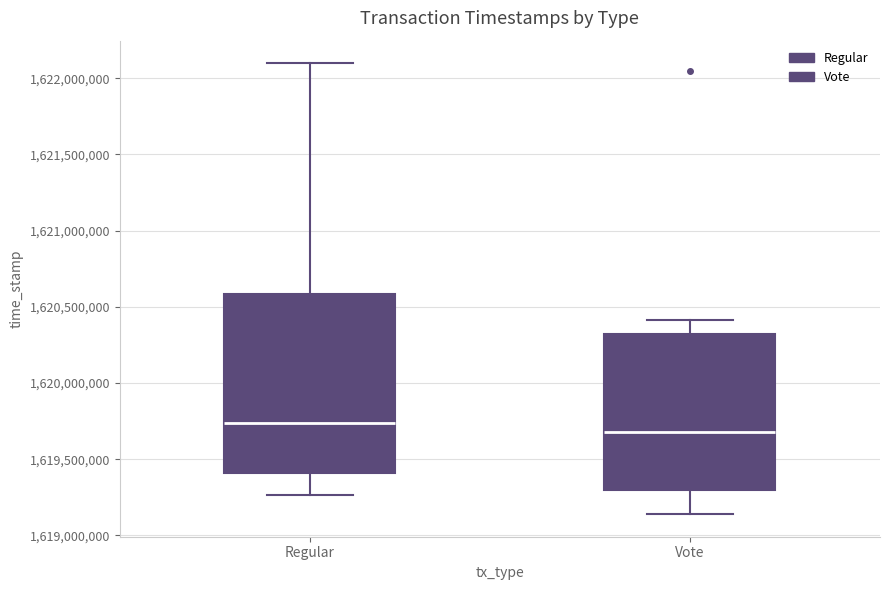

Reading left to right, read every box against the y-axis: the position of its median line, the range the box covers, and the ends of its whiskers. The values are not printed on the chart, so give them approximately, as read against the axis.

Regular: median 1619750000, box 1619400000 to 1620600000, whiskers 1619250000 to 1622100000
Vote: median 1619700000, box 1619300000 to 1620300000, whiskers 1619150000 to 1620400000